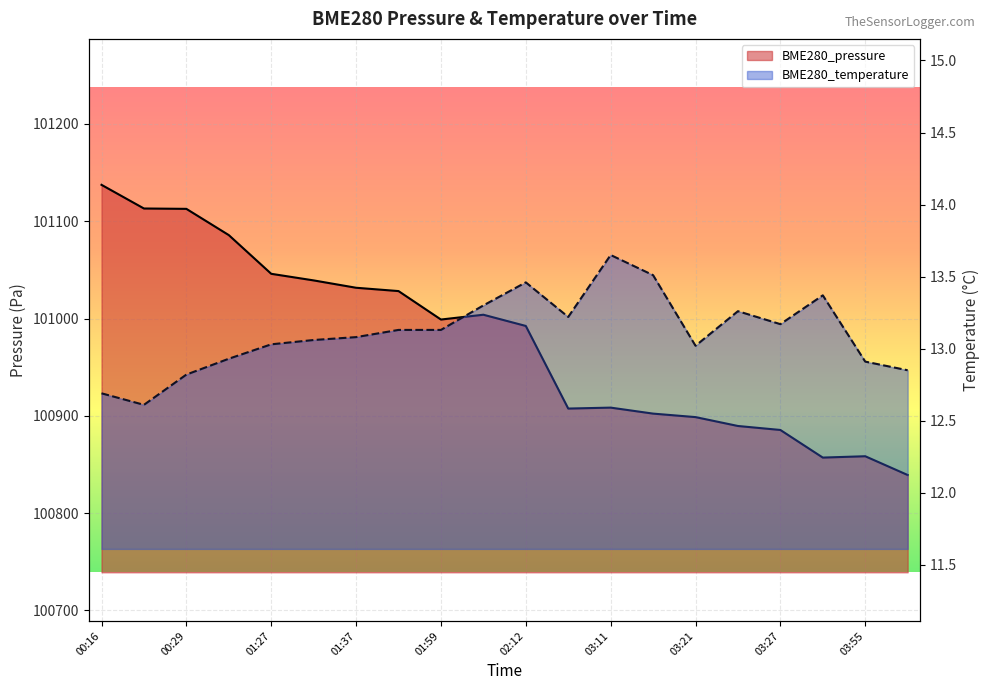

Rank the series by their average value, from lowest to highest.

BME280_temperature, BME280_pressure